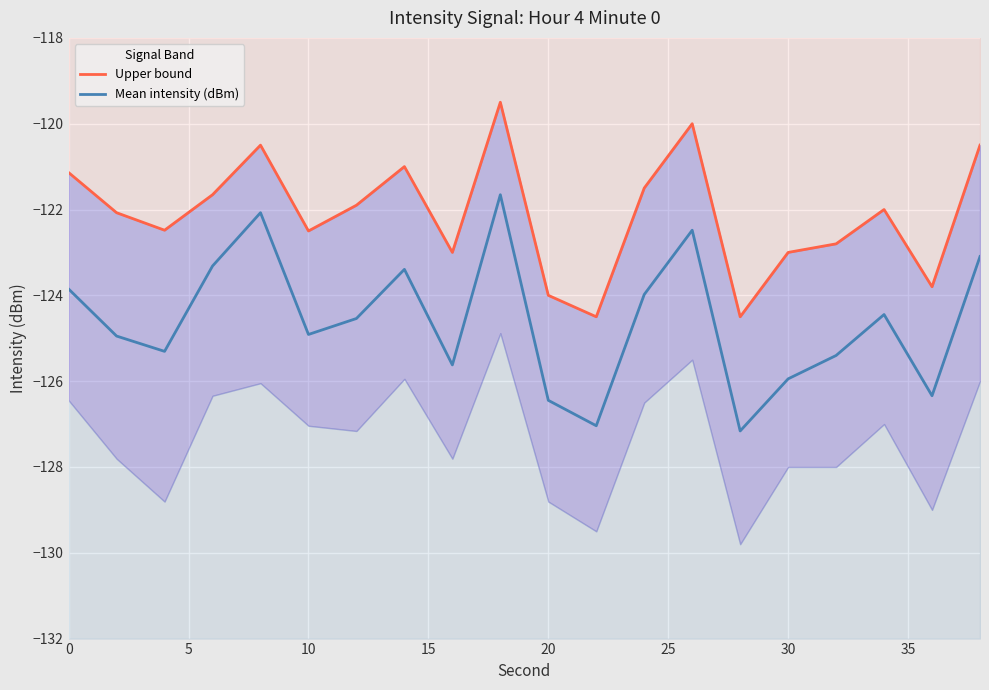

True or false: Mean intensity (dBm) and Upper bound cross at least once.

False